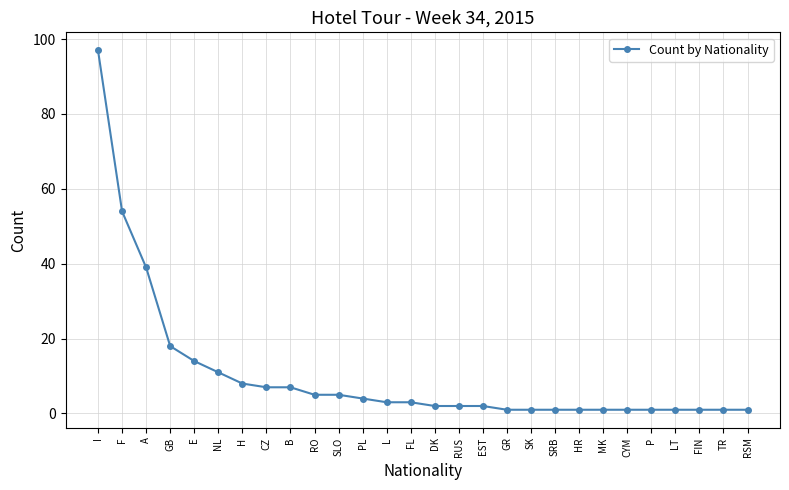

Between EST and CYM, which is larger?

EST